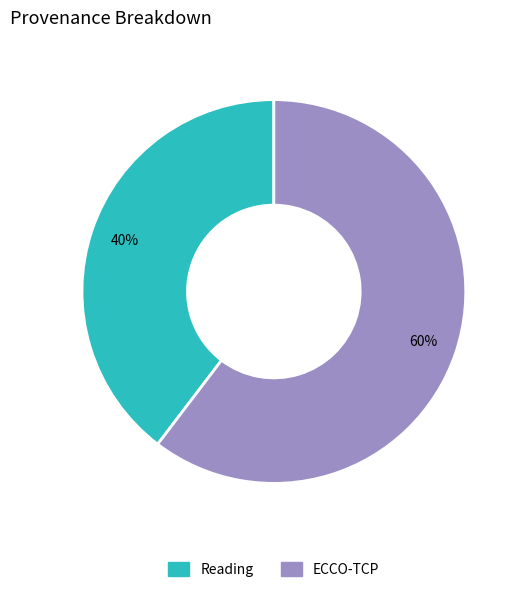

To the nearest percent, what is the average slice percentage?

50%